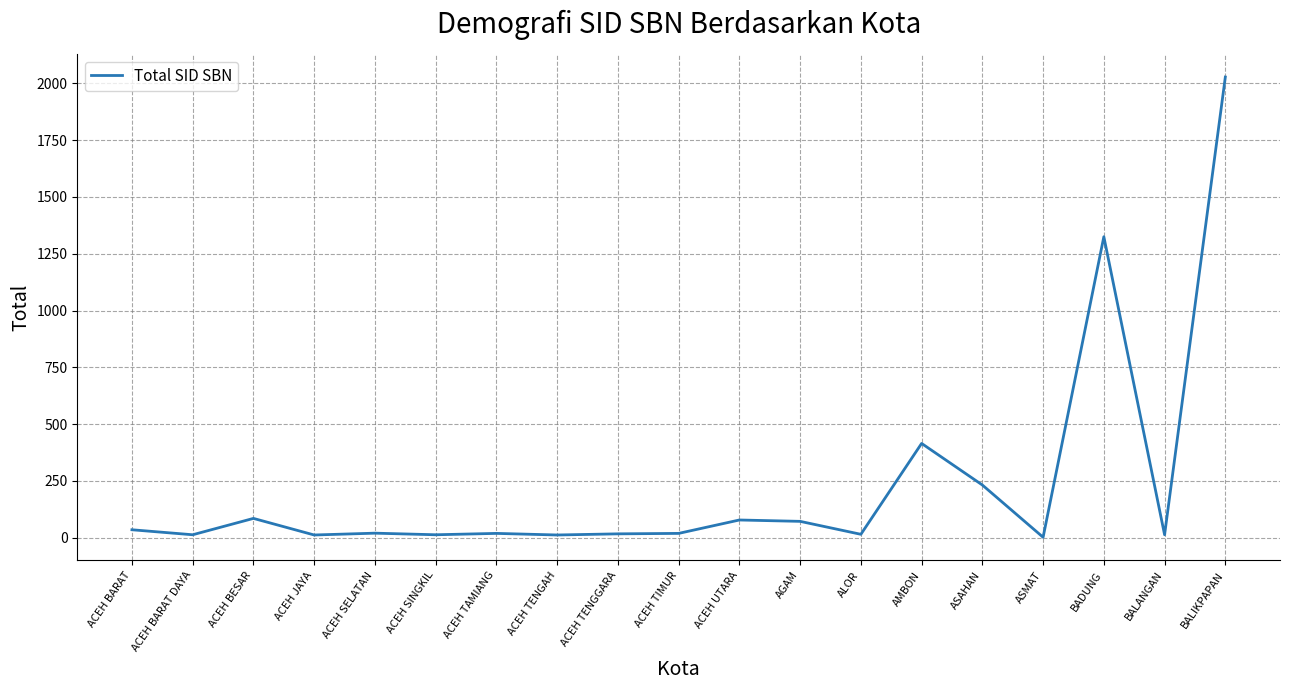

How many categories are shown in the chart?

19